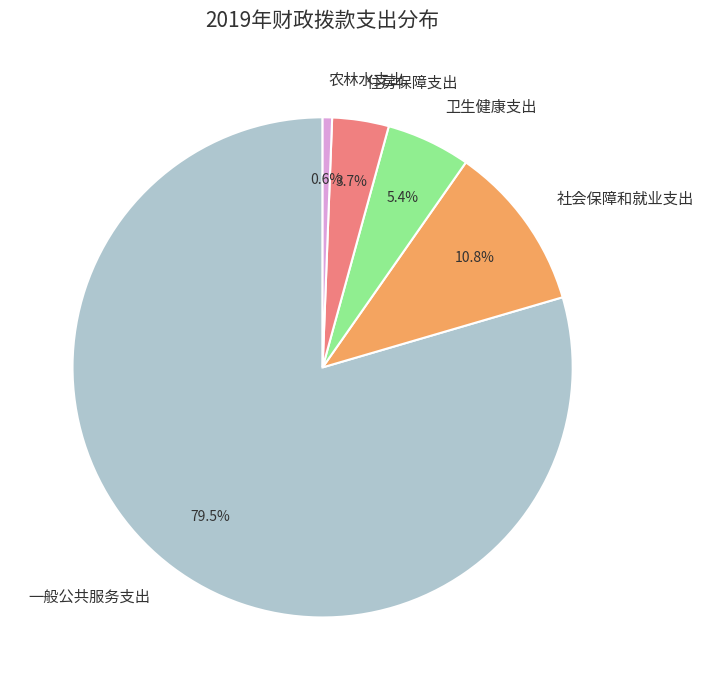

What percentage is NOT represented by 卫生健康支出?

94.6%